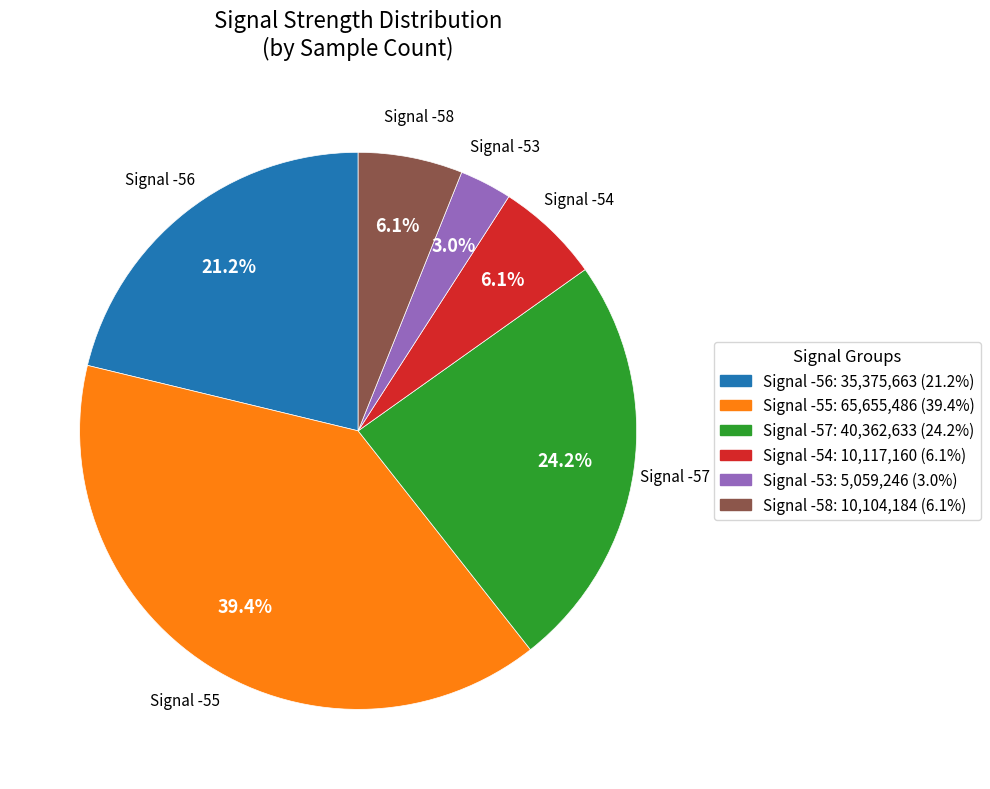

Combined, do Signal -53 and Signal -57 account for over 50%?

No